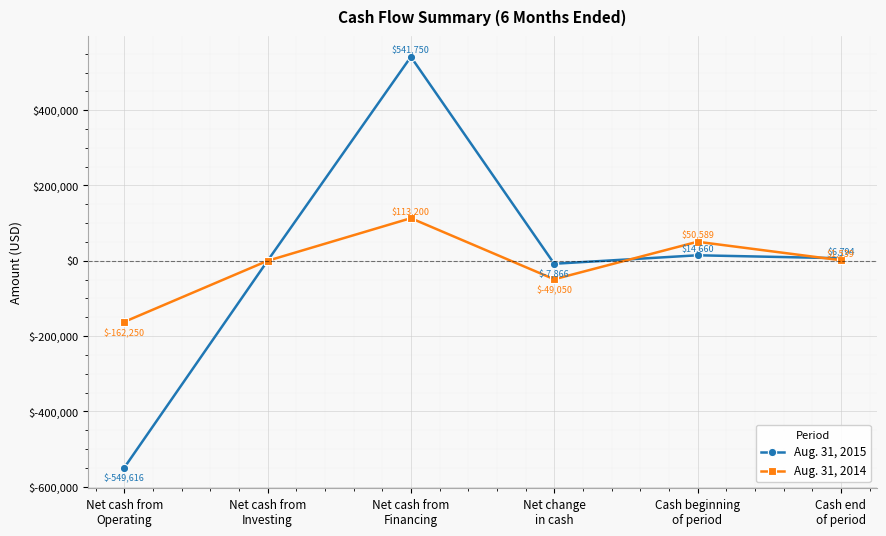

Is it true that Aug. 31, 2015 equals 6794 at Cash end
of period?

True